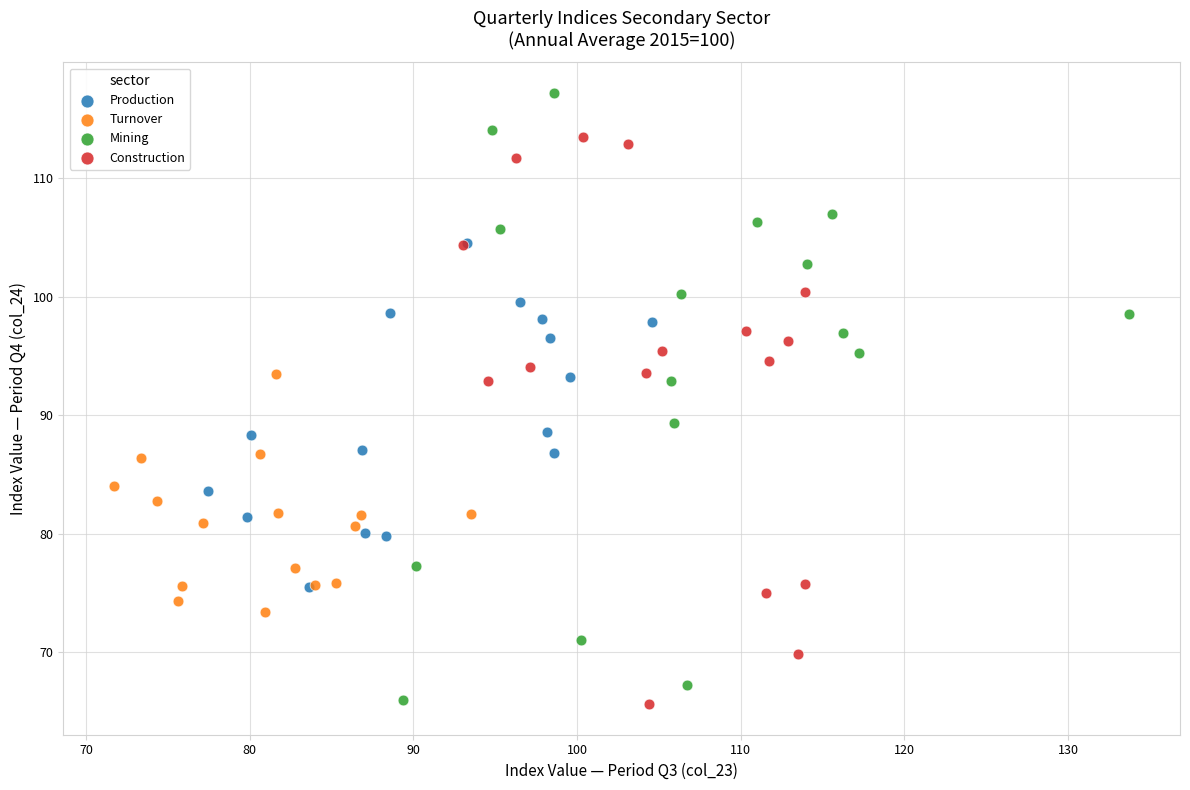

Which series reaches the maximum Y coordinate?

Mining